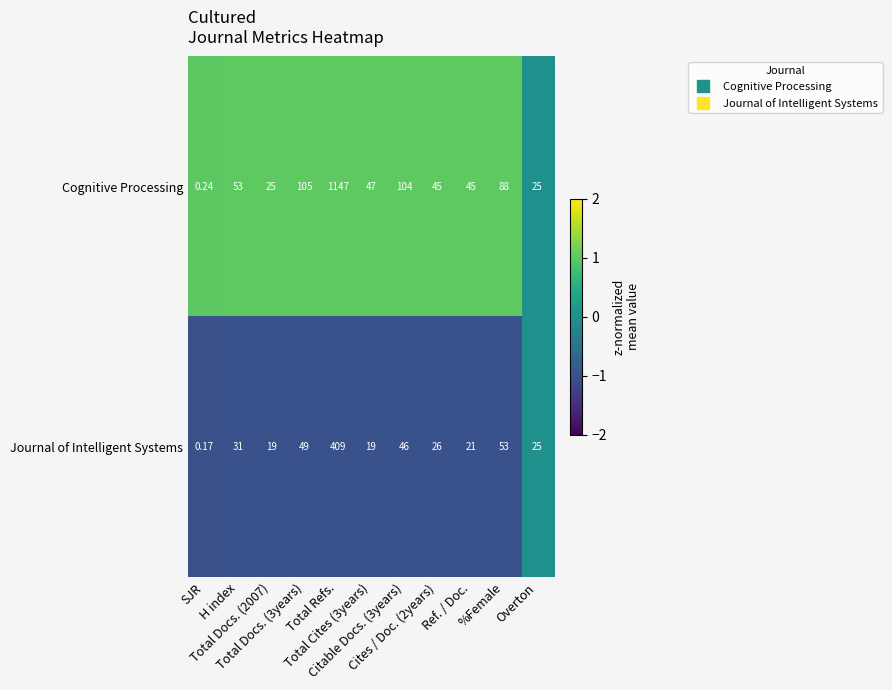

Rank the series by their maximum value, from lowest to highest.

Journal of Intelligent Systems, Cognitive Processing